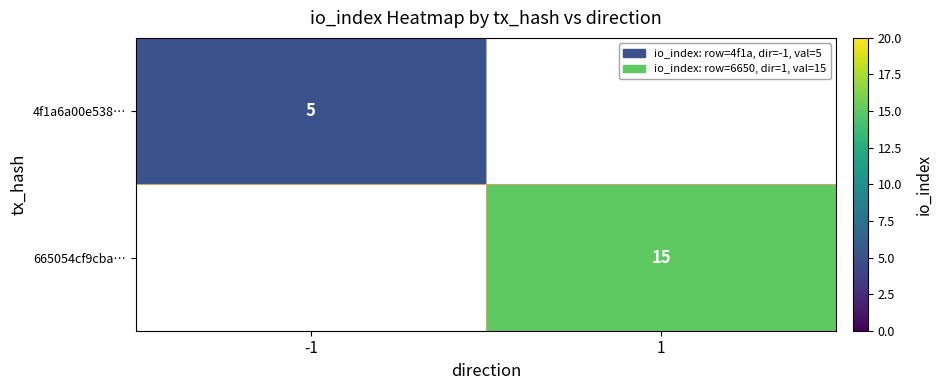

The 665054cf9cba… series shows 5 at 1. True or false?

False